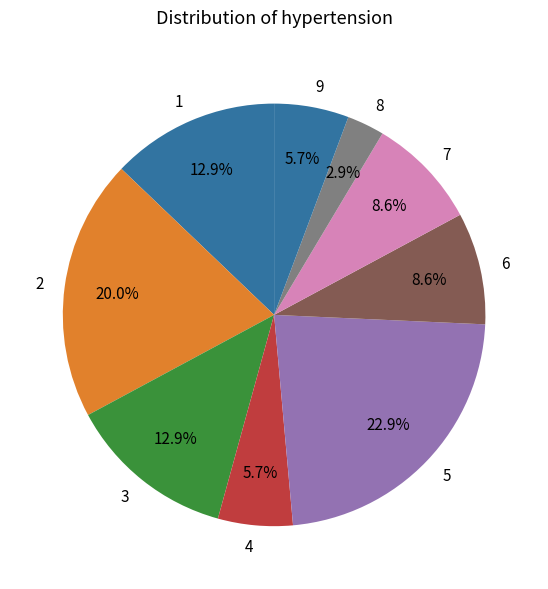

To the nearest percent, what portion does 3 represent?

13%